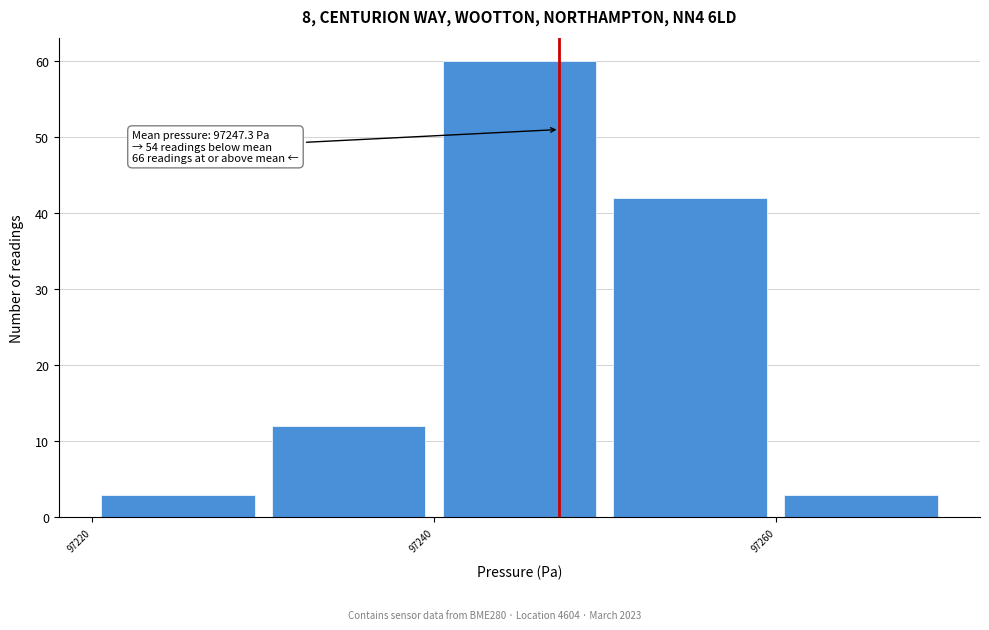

Over which range of the x-axis is the bar tallest?

97240 to 97250